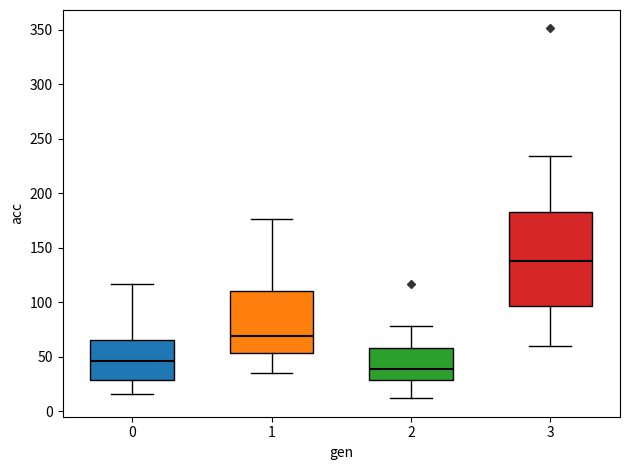

Reading left to right, read every box against the y-axis: the position of its median line, the range the box covers, and the ends of its whiskers. The values are not printed on the chart, so give them approximately, as read against the axis.

0: median 45, box 30 to 65, whiskers 15 to 115
1: median 70, box 55 to 110, whiskers 35 to 175
2: median 40, box 30 to 60, whiskers 10 to 80
3: median 140, box 95 to 185, whiskers 60 to 235